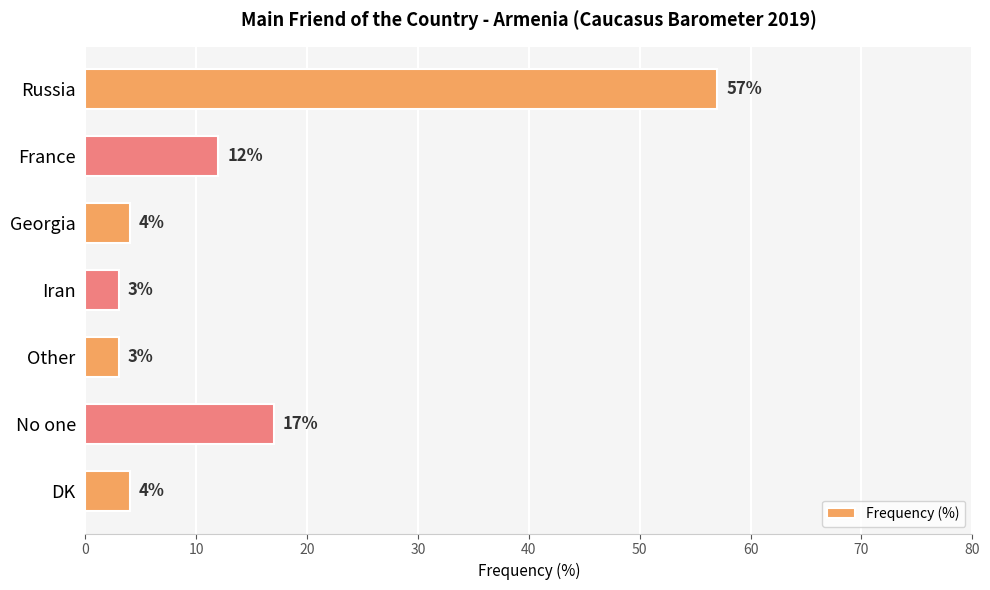

Where is the data nearest to the value 30?

No one